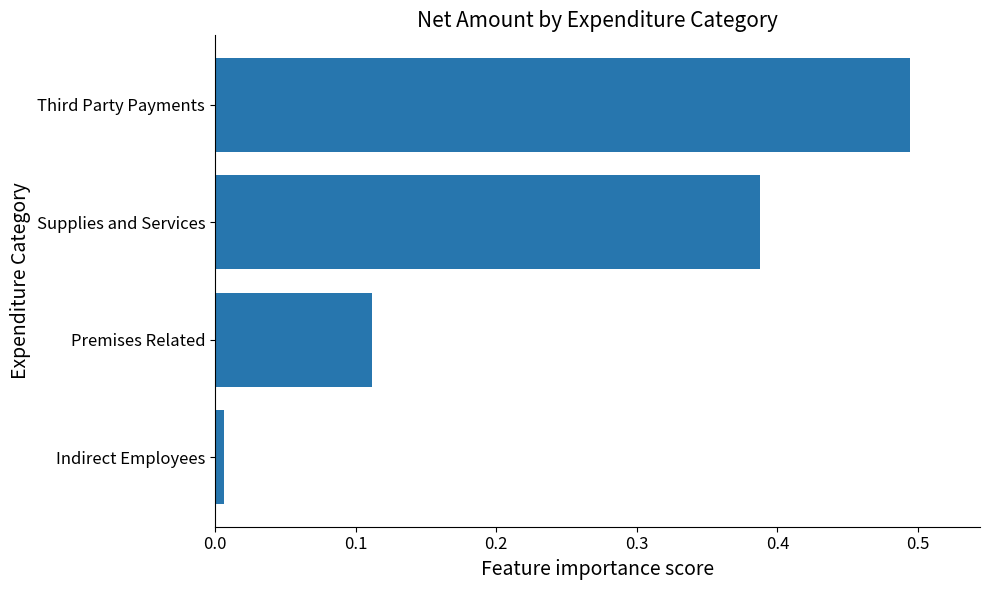

What is the greatest value displayed?

0.5